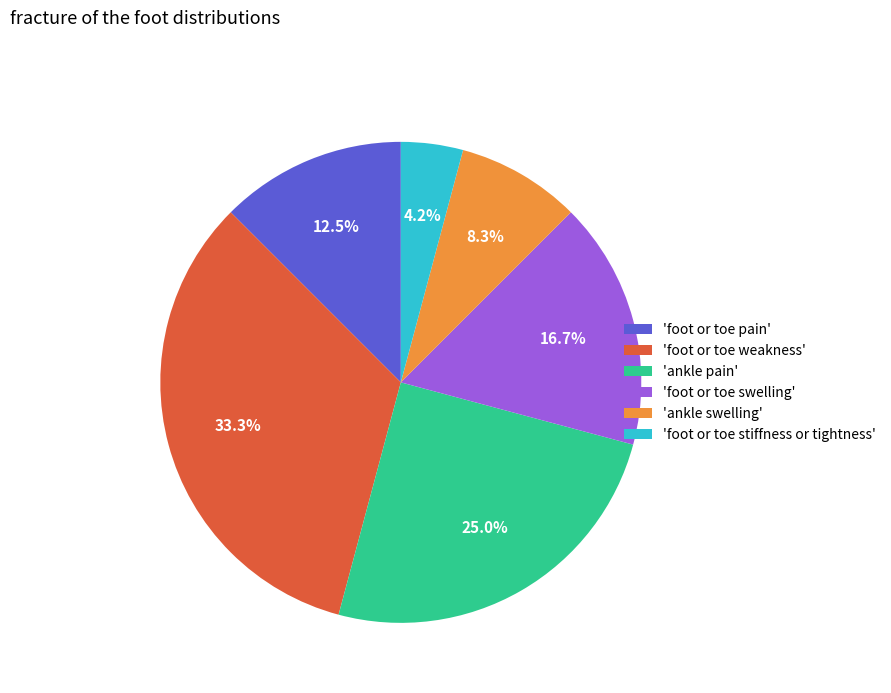

Combined, do 'ankle pain' and 'ankle swelling' account for over 50%?

No